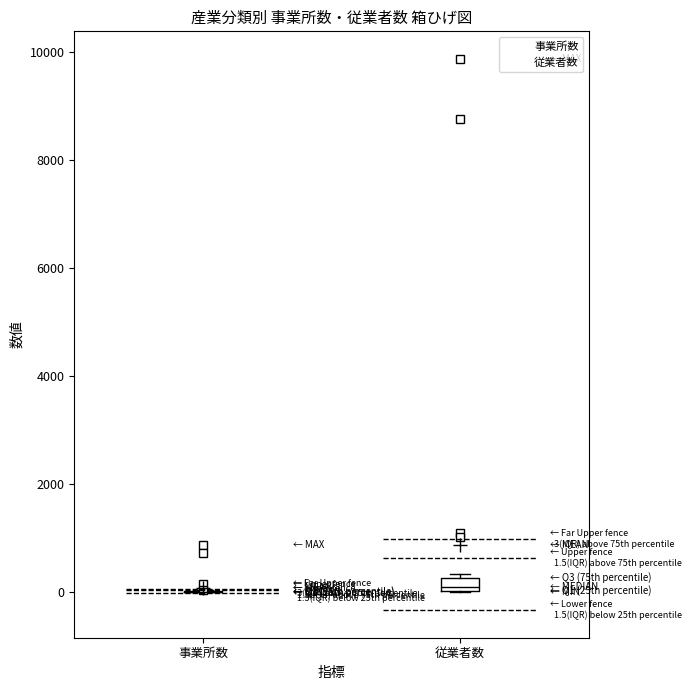

Comparing the boxes themselves (not the whiskers), which one is the tallest?

従業者数